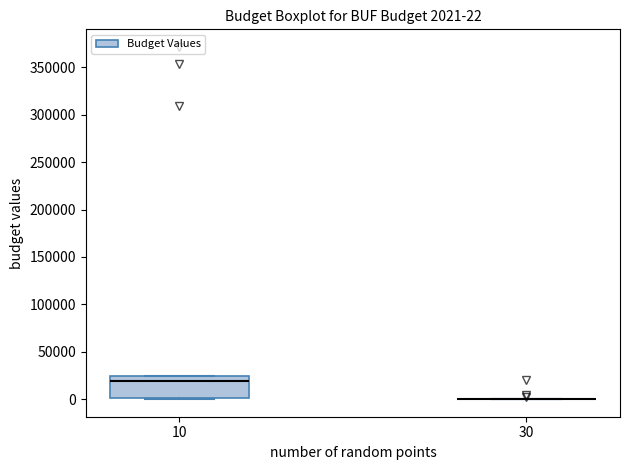

Which box is the tallest, from its lower edge to its upper edge?

10